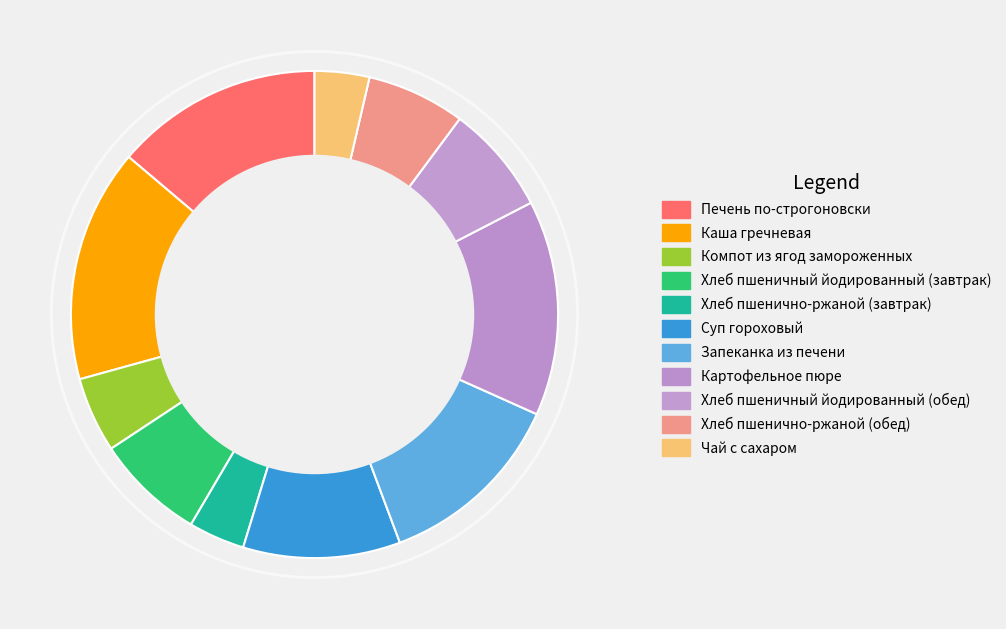

Rank the categories by value from lowest to highest.

Чай с сахаром, Хлеб пшенично-ржаной (завтрак), Компот из ягод замороженных, Хлеб пшенично-ржаной (обед), Хлеб пшеничный йодированный (завтрак), Хлеб пшеничный йодированный (обед), Суп гороховый, Запеканка из печени, Печень по-строгоновски, Картофельное пюре, Каша гречневая